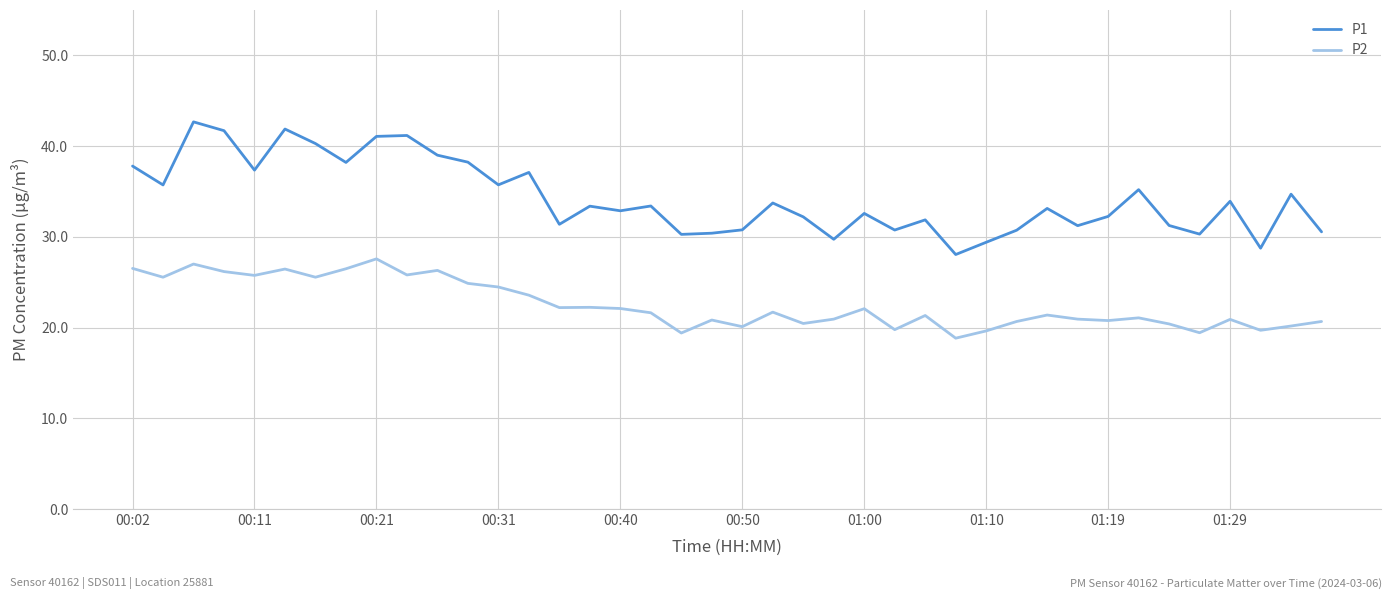

True or false: P1 and P2 intersect in this chart.

False